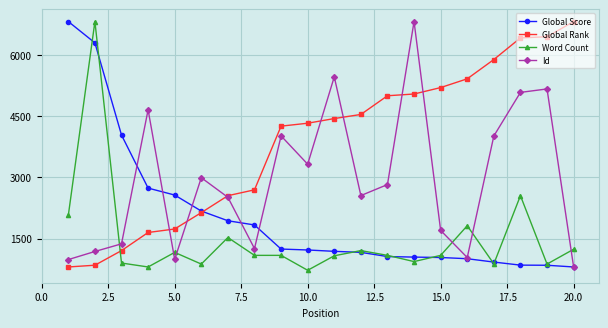

List the series in order of their overall mean, lowest first.

Word Count, Global Score, Id, Global Rank